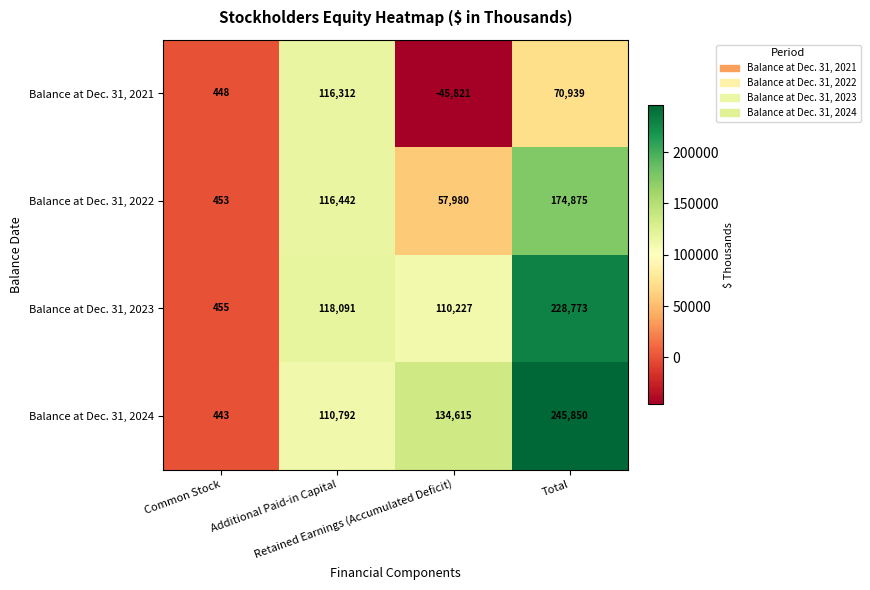

Count the Balance at Dec. 31, 2022 values in the range 57980 to 174875.

3